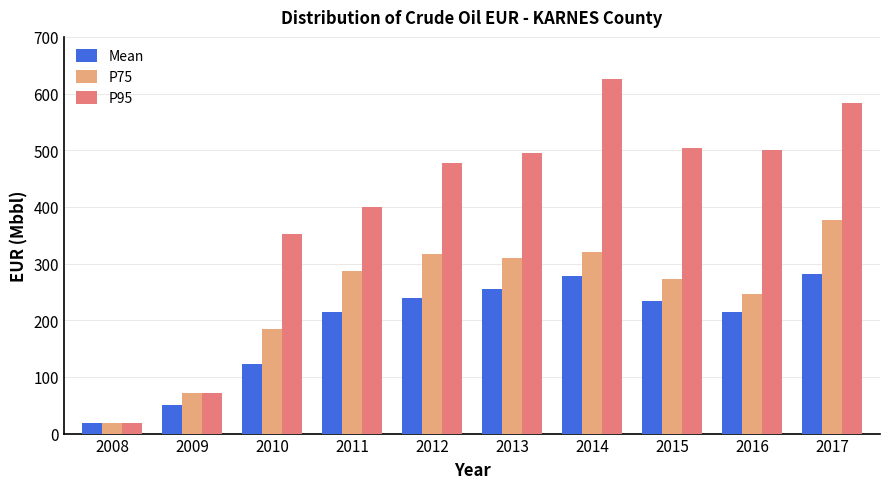

The value of Mean at 2014 is 277.3. True or false?

True